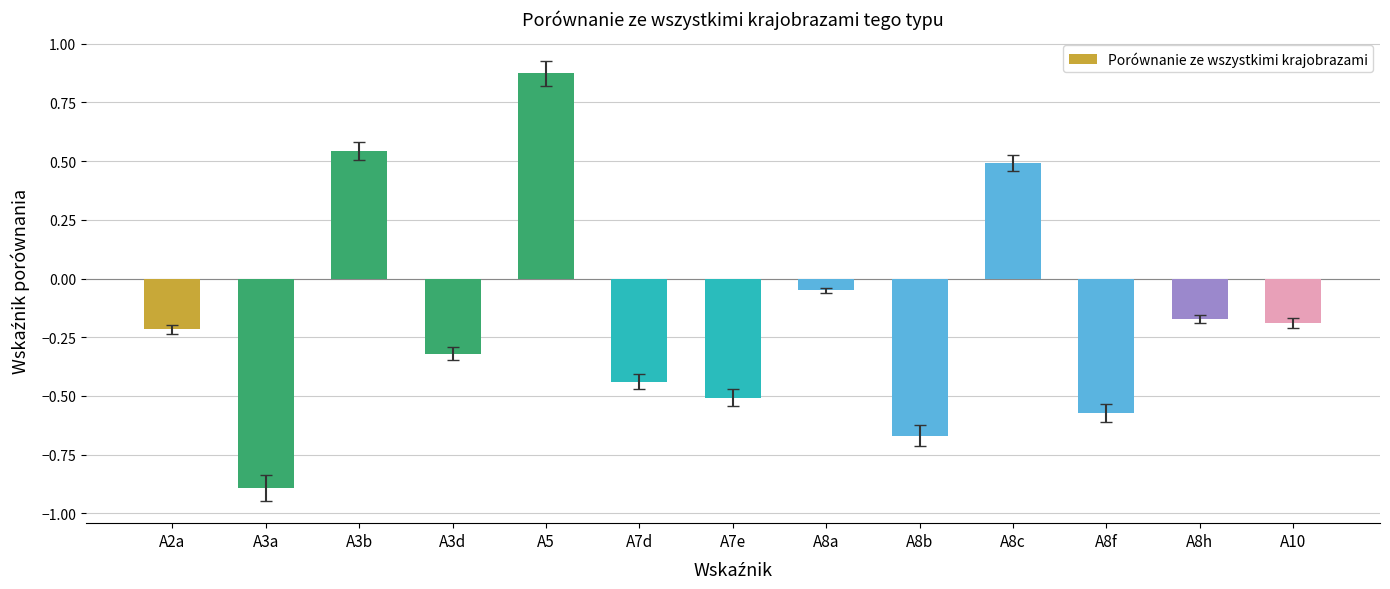

What is the smallest value displayed?

-0.9